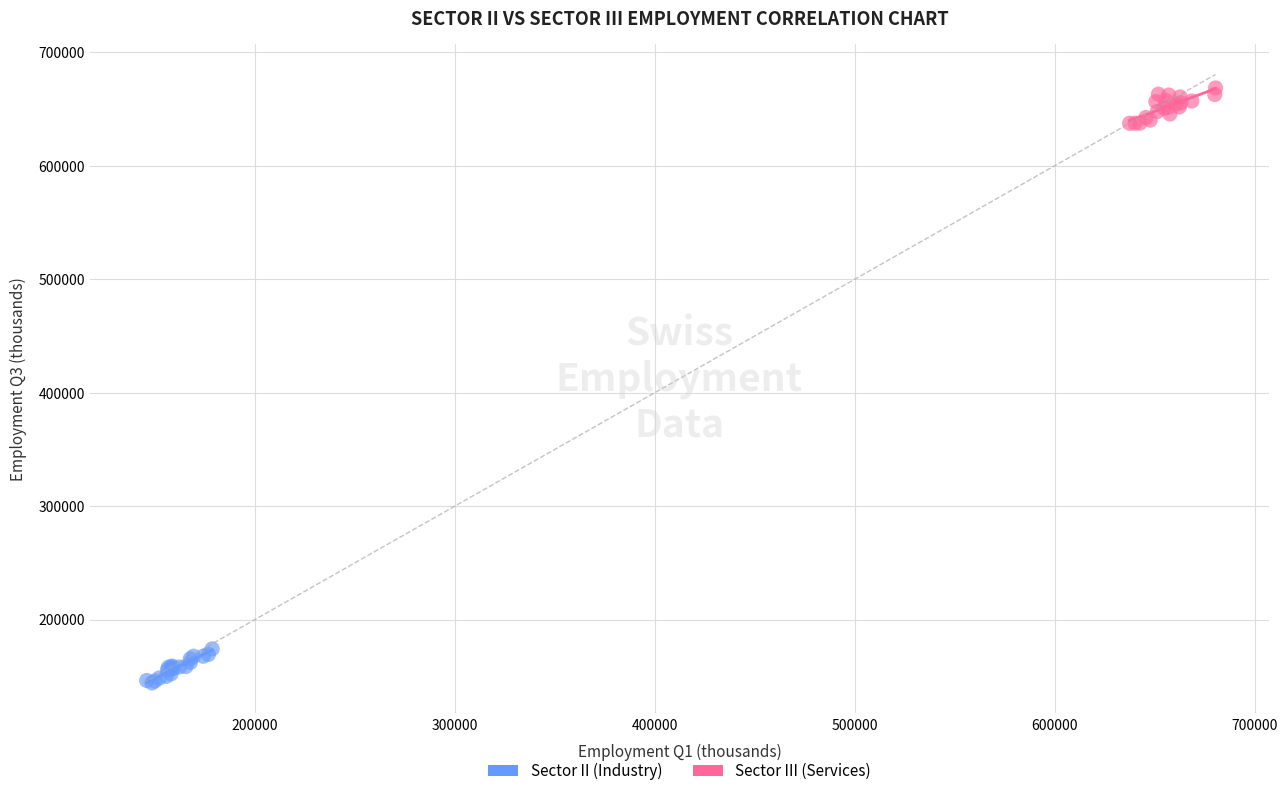

Which series reaches the maximum Y coordinate?

Sector III (Services)